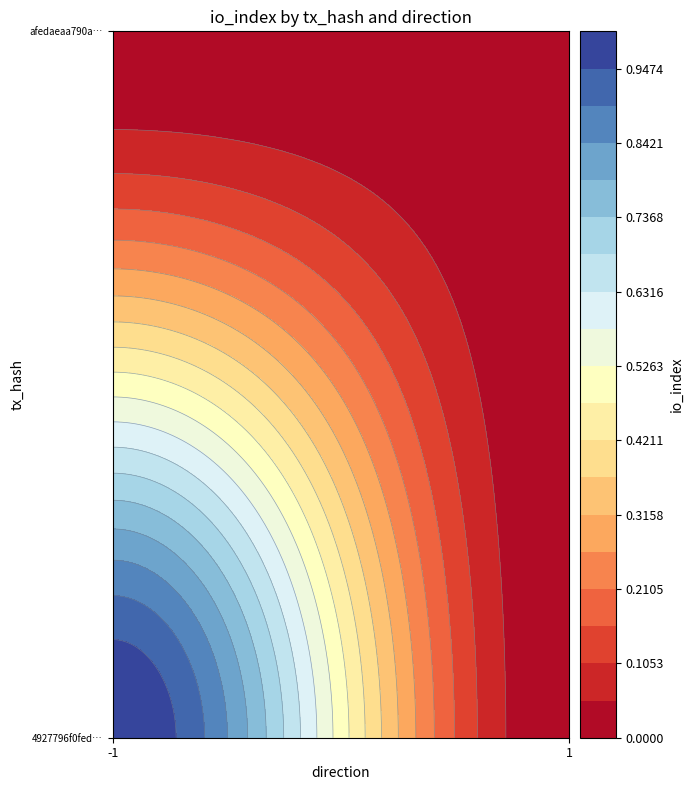

Rank the categories by afedaeaa790acc01b9480167aafc184d20d964d value from highest to lowest.

-1, 1